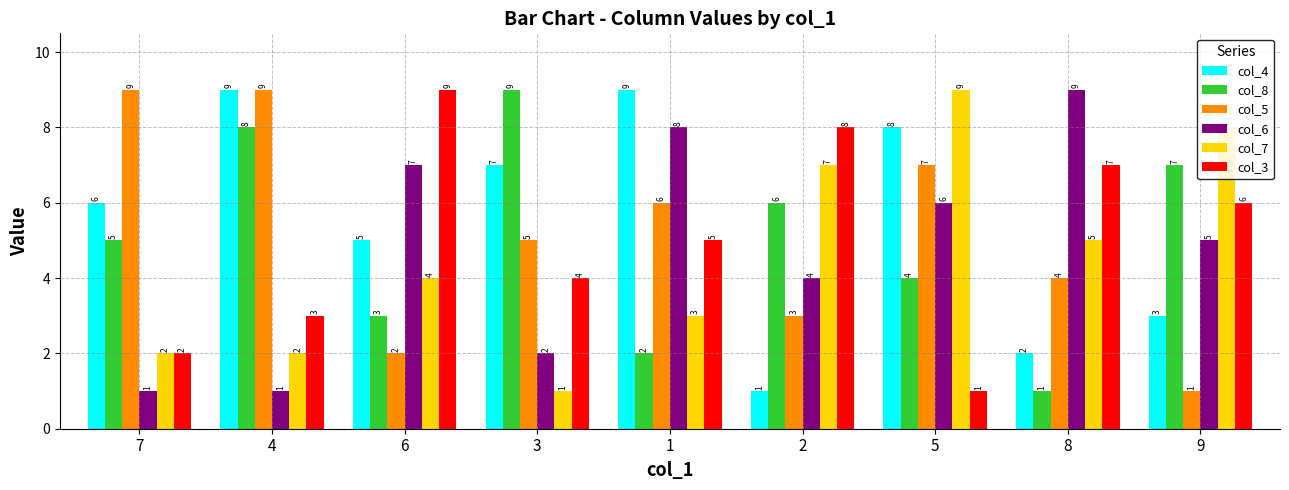

What is the total value across all series at 6?

30